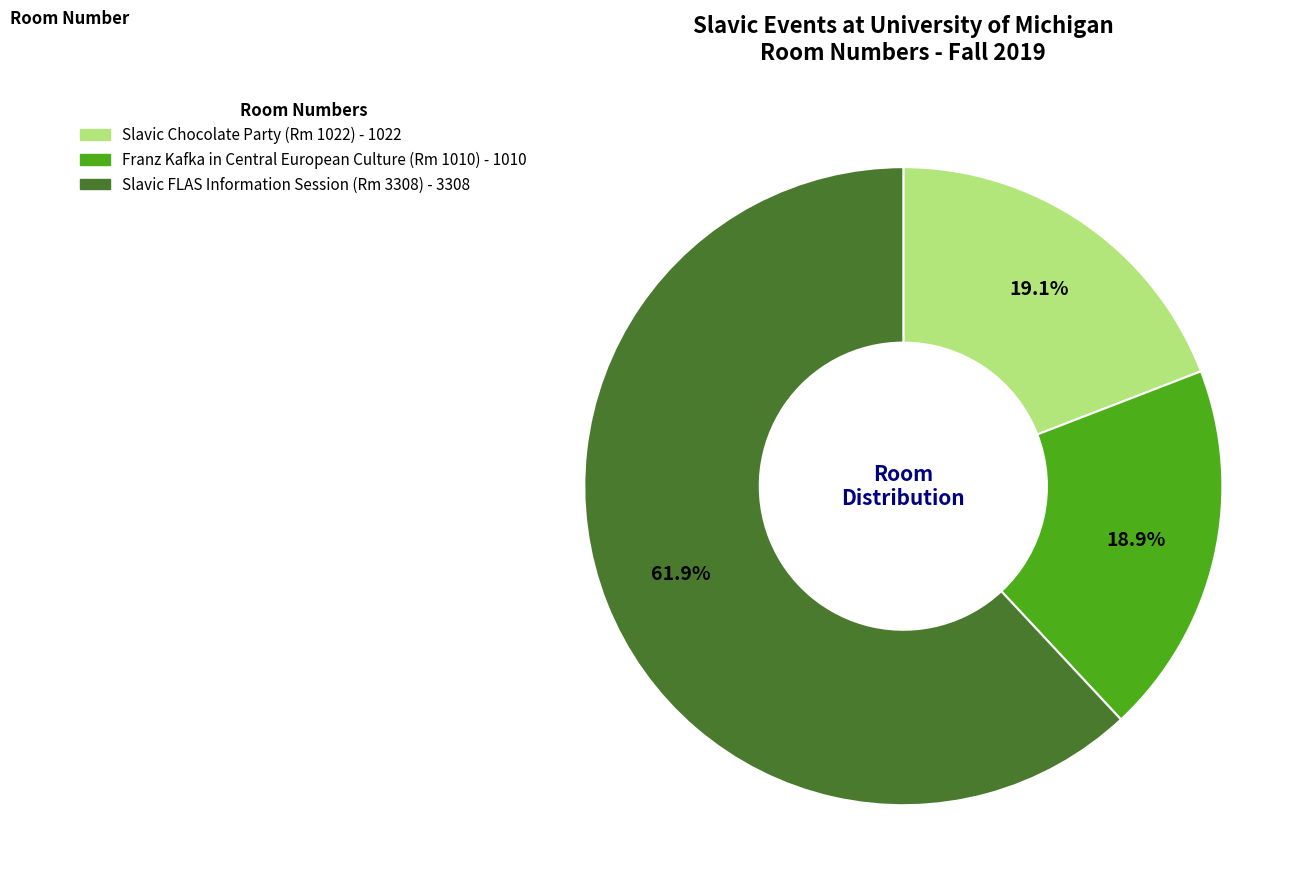

Is there a majority slice in this chart?

Yes